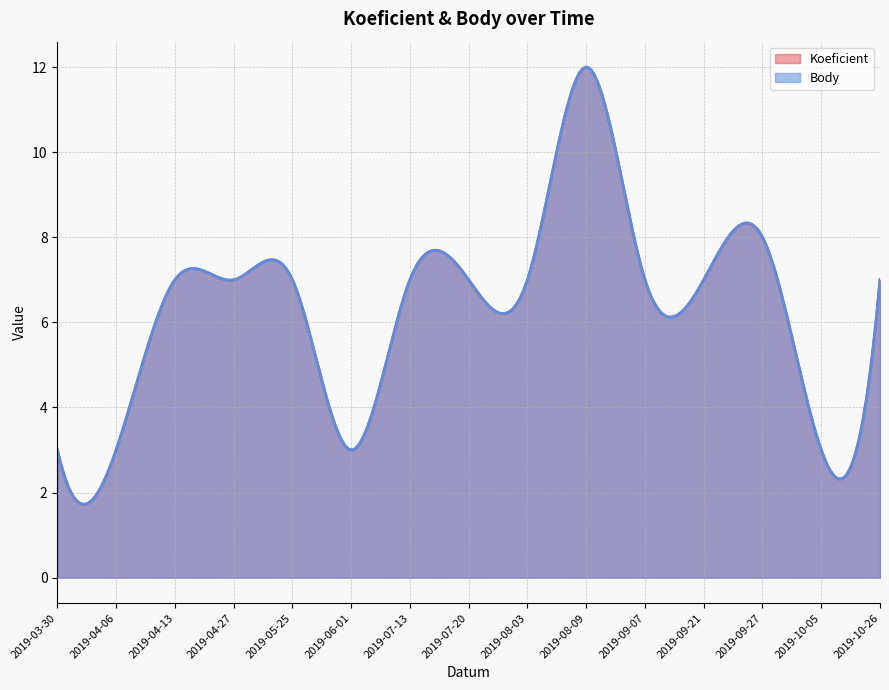

List the labels in order of Body value, smallest first.

2019-03-30, 2019-04-06, 2019-06-01, 2019-10-05, 2019-04-13, 2019-04-27, 2019-05-25, 2019-07-13, 2019-07-20, 2019-08-03, 2019-09-07, 2019-09-21, 2019-10-26, 2019-09-27, 2019-08-09